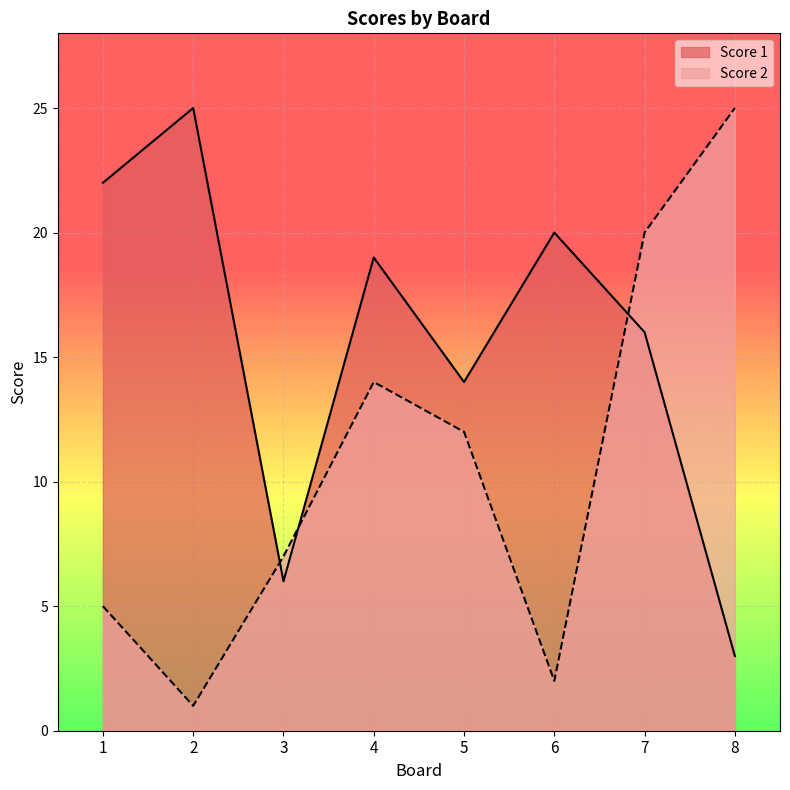

Does the chart display data point markers on the line(s)?

No